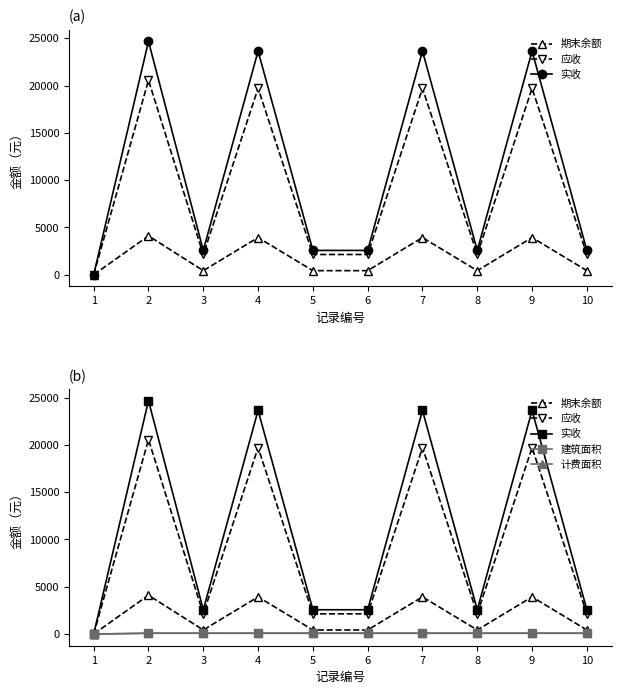

What are all the series names shown in the legend?

期末余额, 应收, 实收, 建筑面积, 计费面积